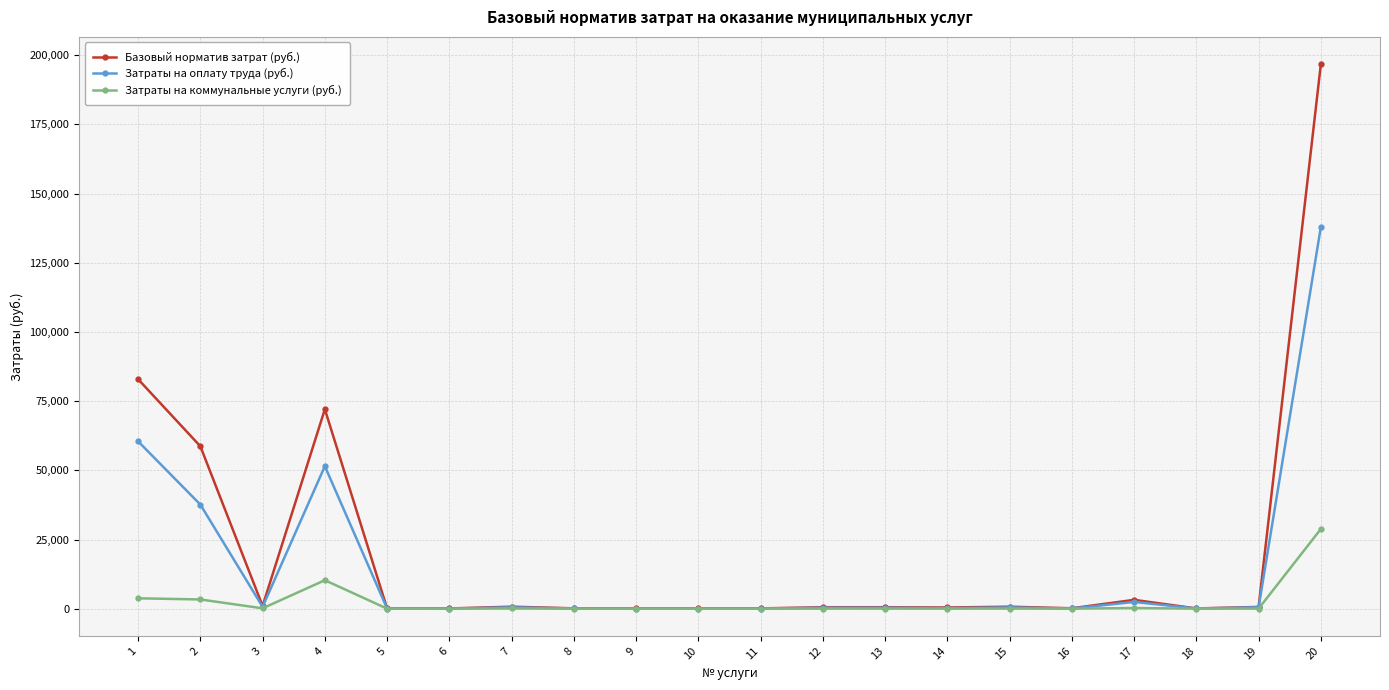

What is the difference between the Базовый норматив затрат (руб.) values at 15 and 12?

186.4